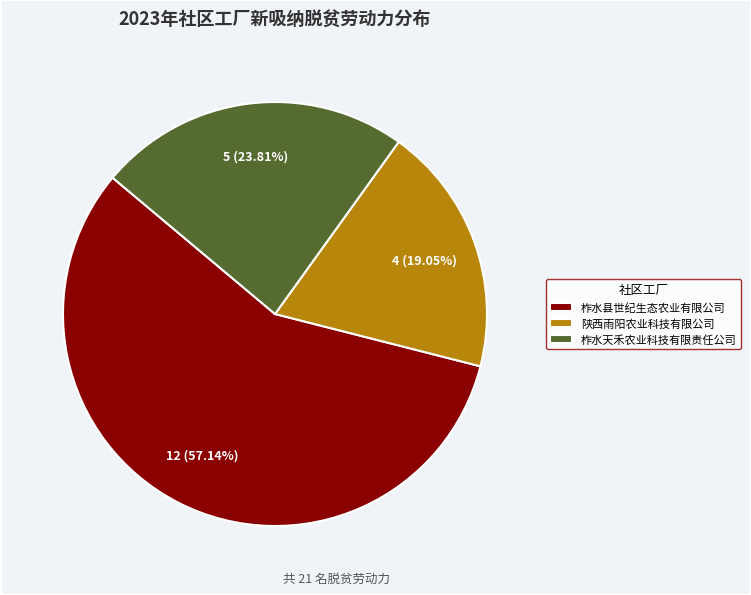

To the nearest percent, what portion does 陕西雨阳农业科技有限公司 represent?

19%